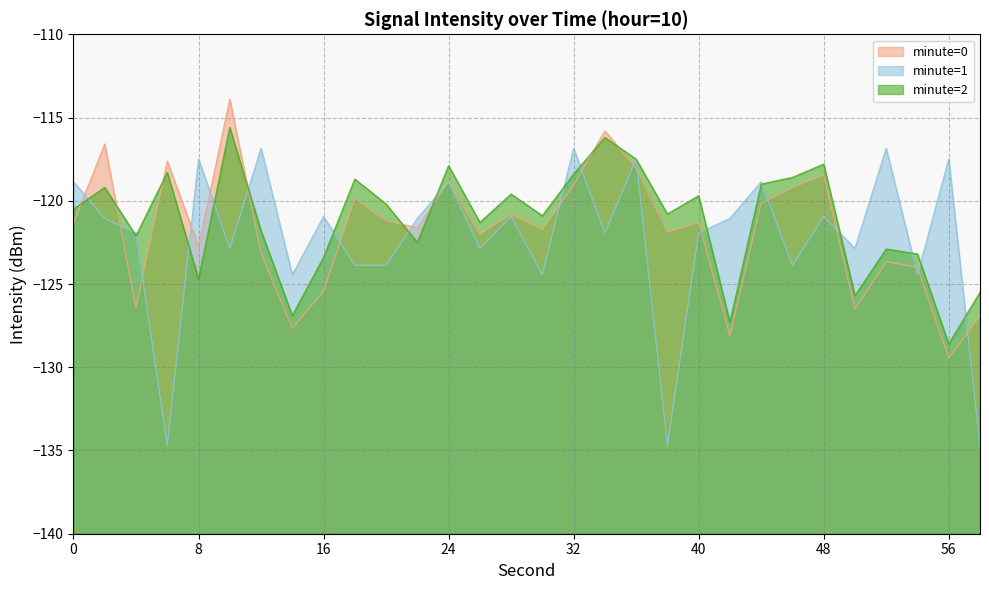

At which category is the sum across all series the highest?

10